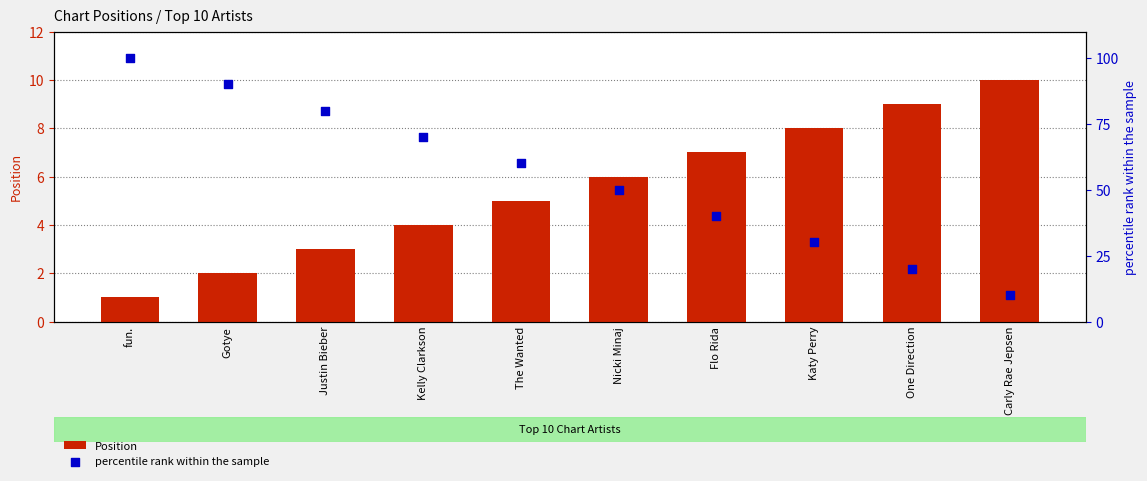

At how many categories does at least one series exceed 7?

10